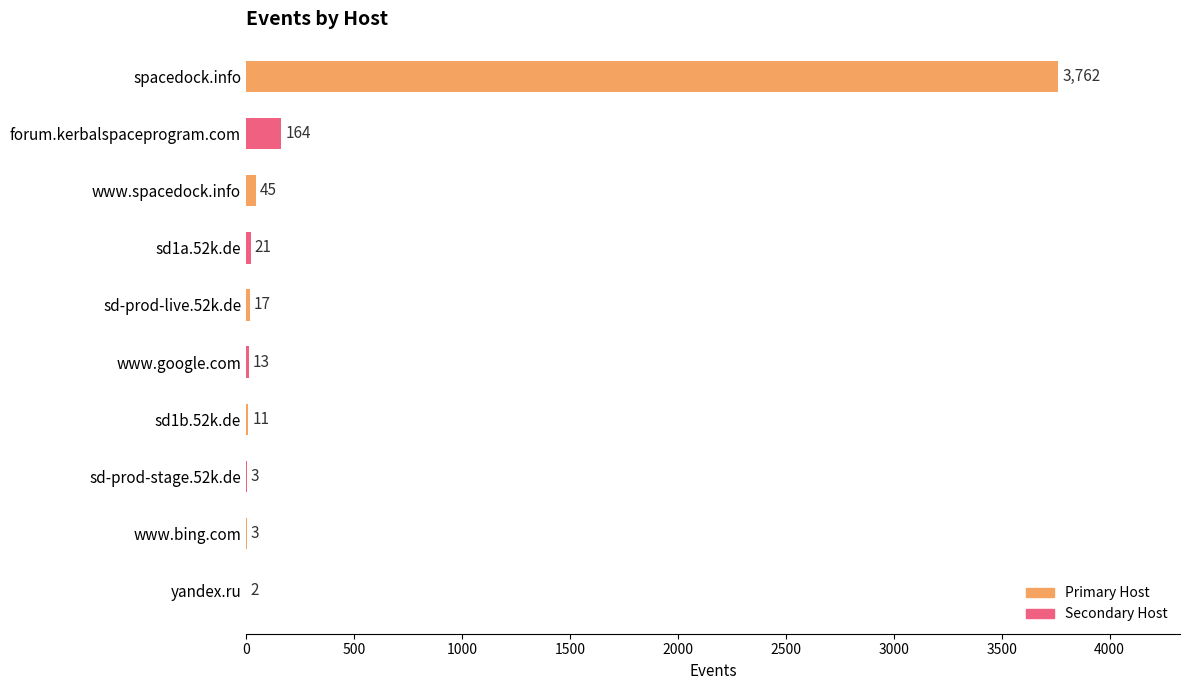

What is the sum of all values?

4041